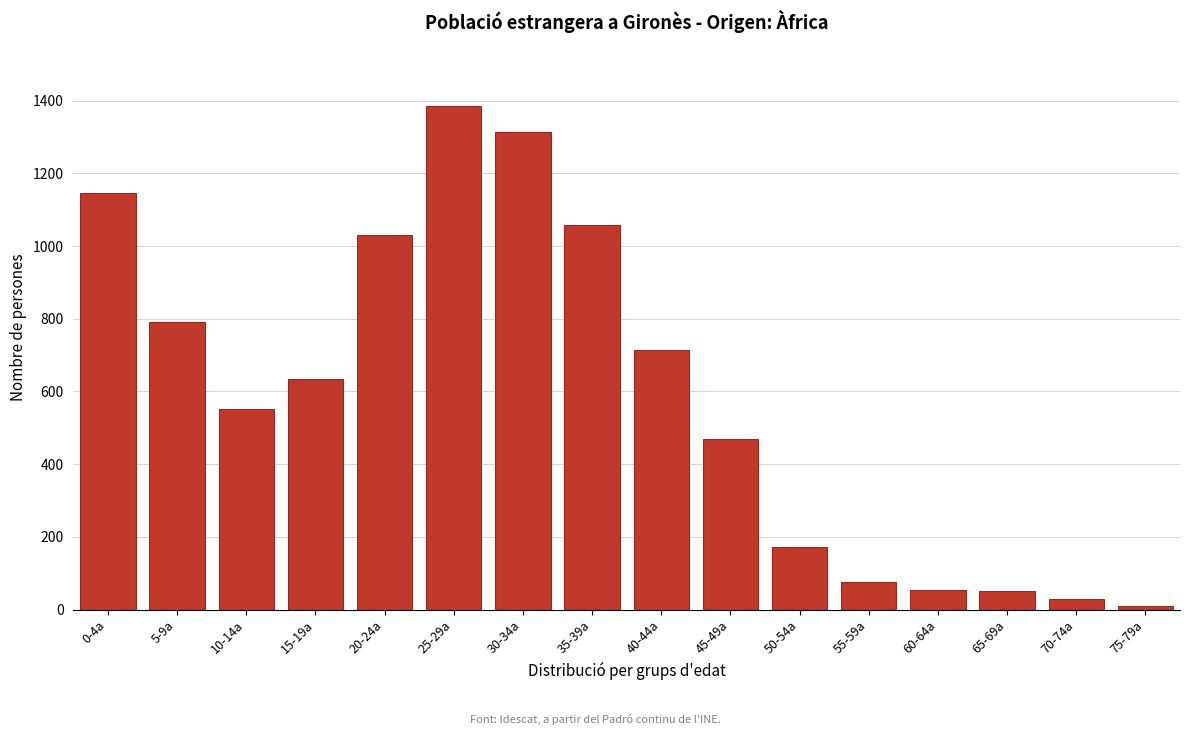

What is the sum of all values?

9487